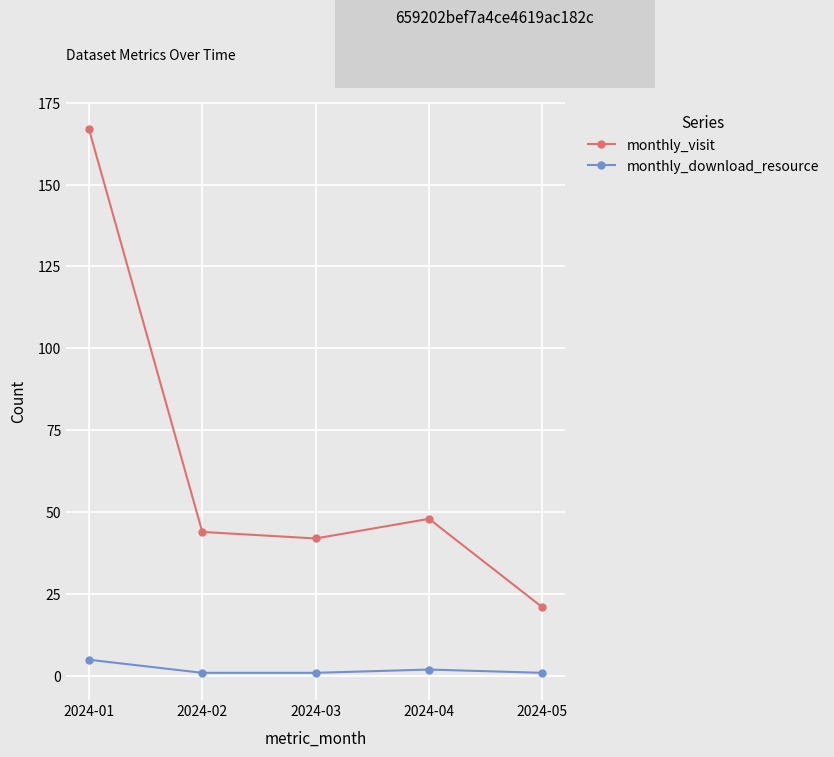

Count the number of data series in this chart.

2